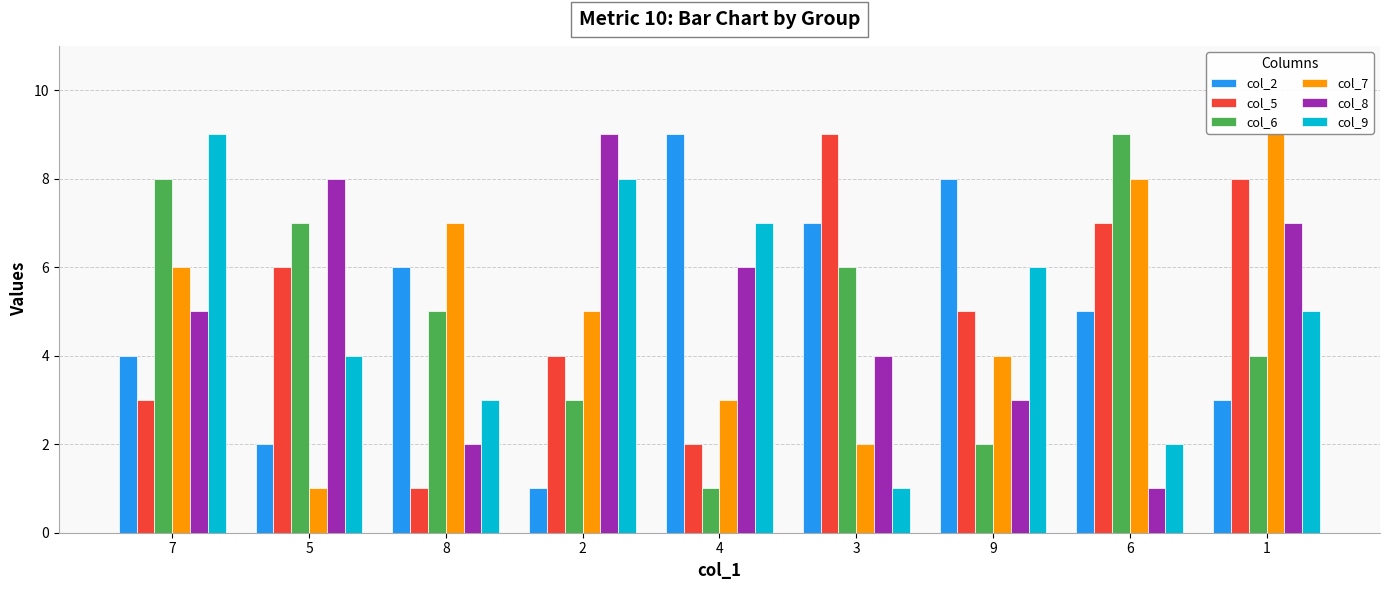

How many data points does each series have?

9